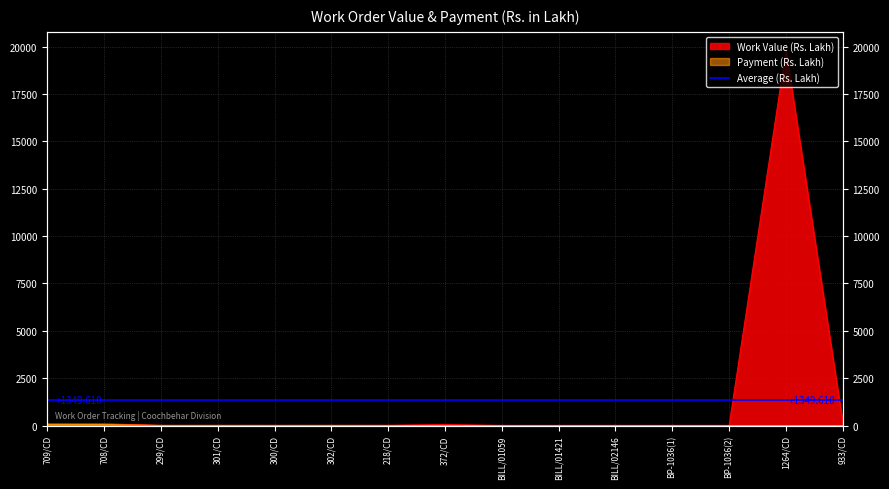

At which category is the sum across all series the highest?

1264/CD